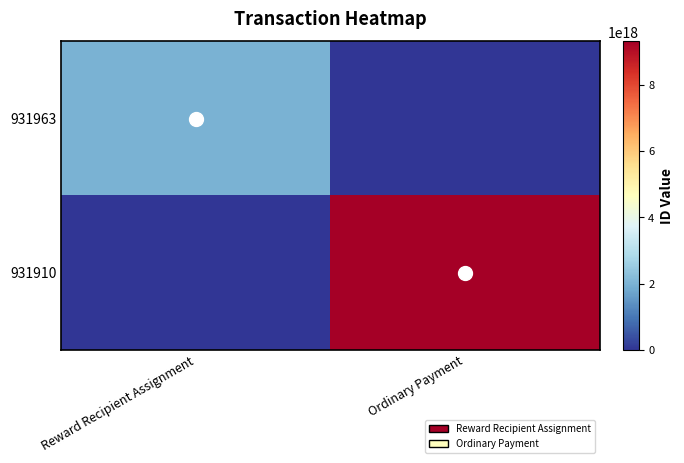

Reading right to left, what are all the values shown in this chart?

931963: Ordinary Payment=0	Reward Recipient Assignment=1991739288693511424
931910: Ordinary Payment=9317657305726281728	Reward Recipient Assignment=0